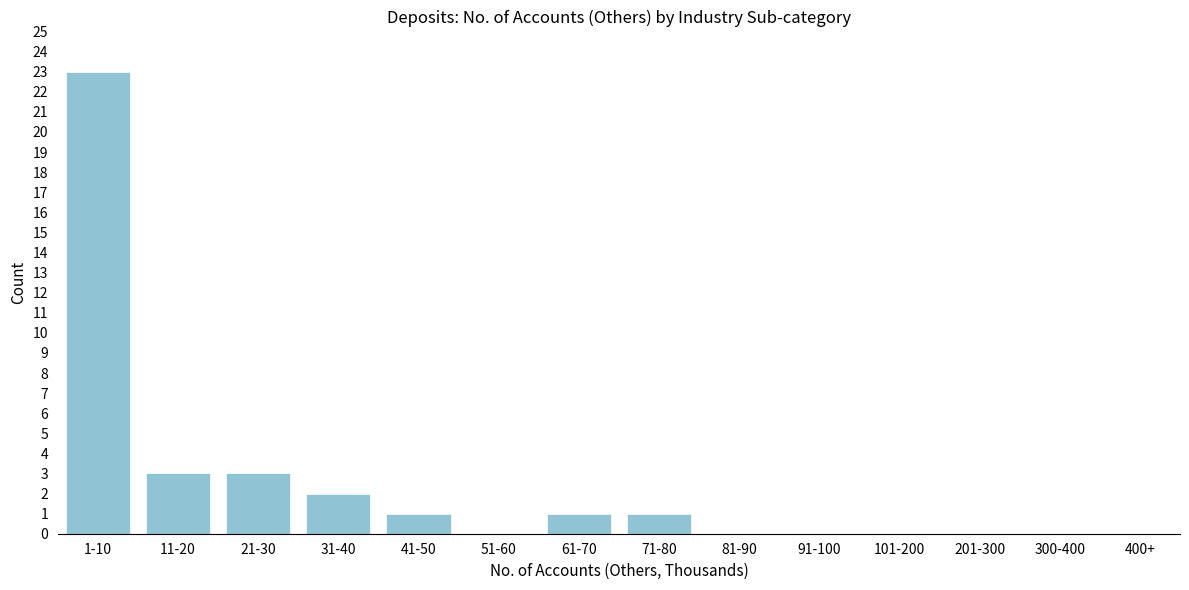

Reading left to right, what are all the values shown in this chart?

1-10=23	11-20=3	21-30=3	31-40=2	41-50=1	51-60=0	61-70=1	71-80=1	81-90=0	91-100=0	101-200=0	201-300=0	300-400=0	400+=0